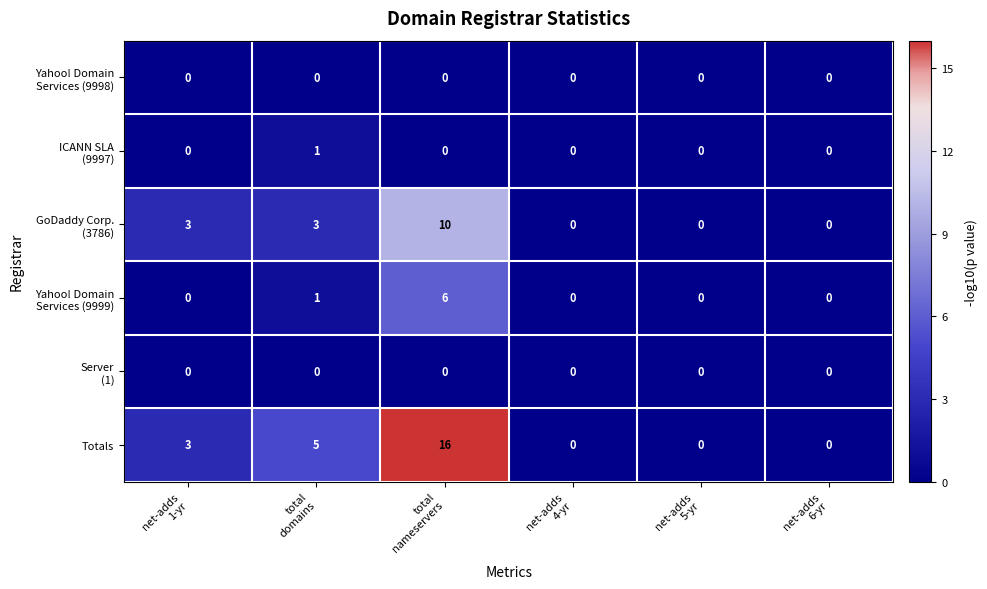

Count the Totals values in the range 0 to 5.

5